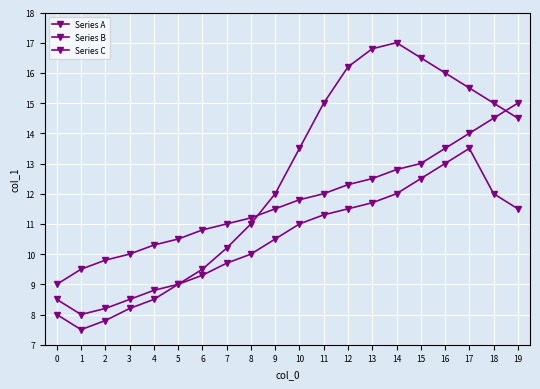

What is the difference between the Series C values at 18 and 19?

0.5